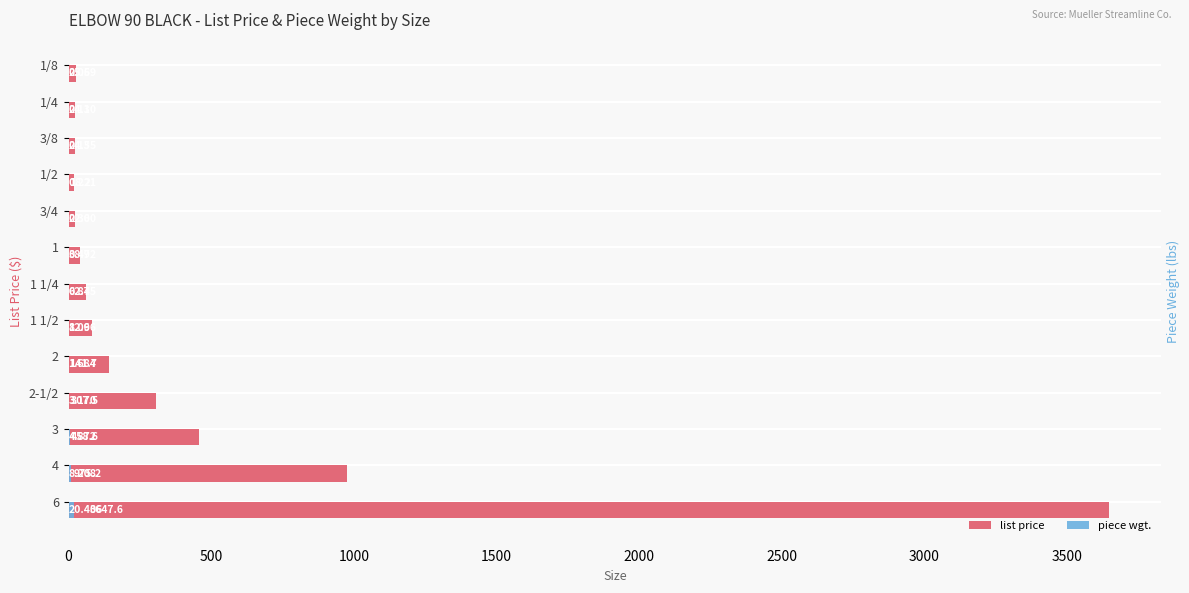

List the series in order of their peak value, highest first.

list price, piece wgt.